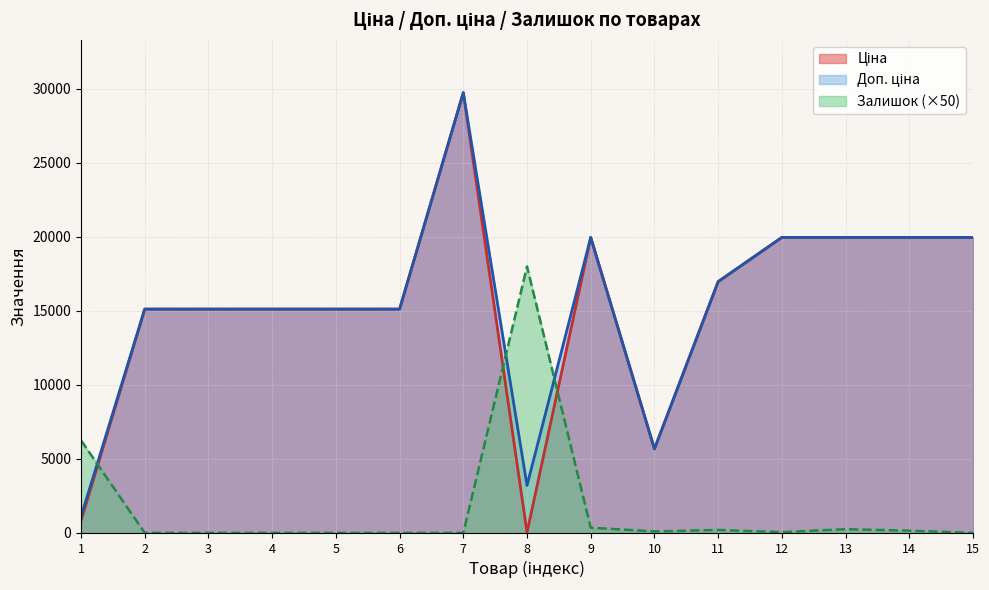

At which category does Залишок reach its first local peak?

8